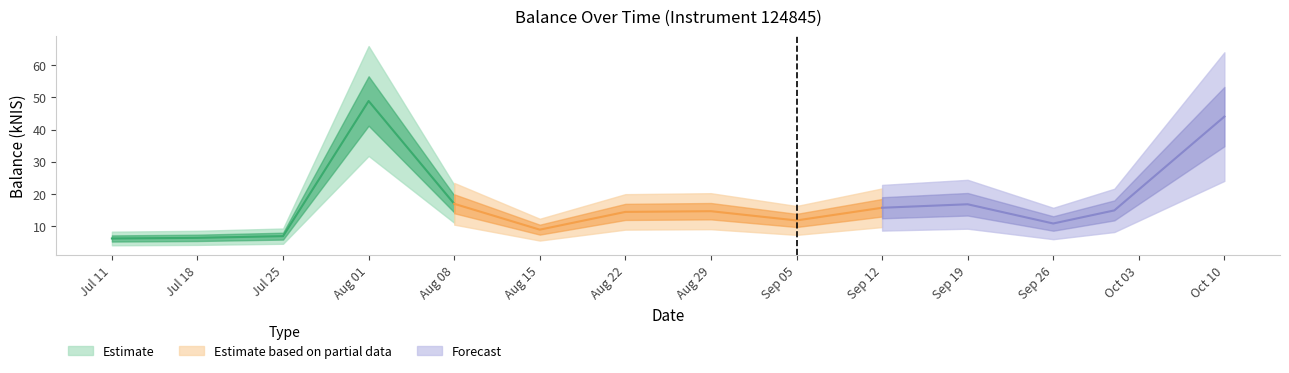

Which category has the lowest value across all series?

2024-07-11